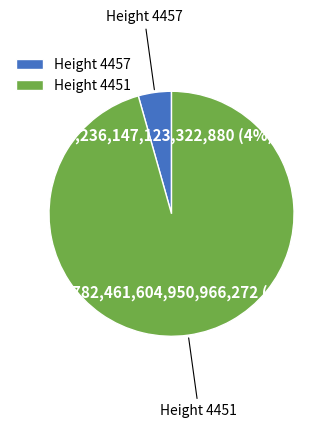

How many segments does this pie chart have?

2